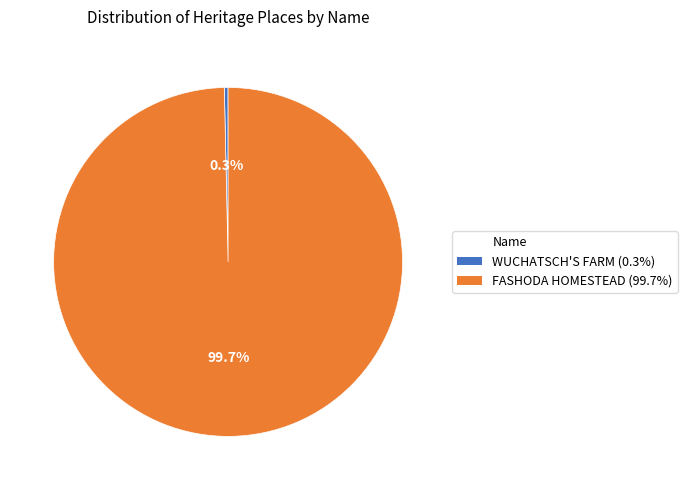

What is the largest slice in the pie chart?

FASHODA HOMESTEAD